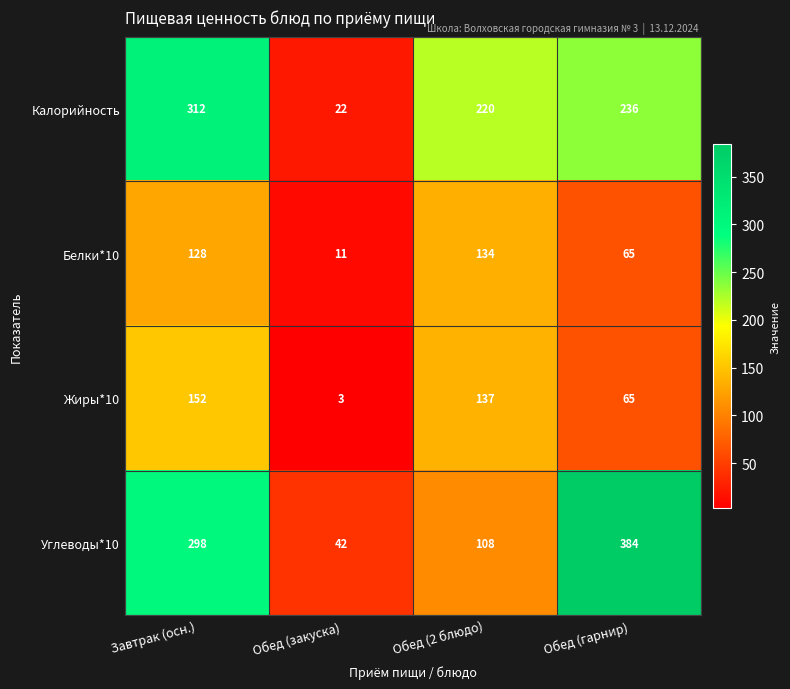

Reading right to left, list all the values displayed in this chart.

Калорийность: Обед (гарнир)=236	Обед (2 блюдо)=220	Обед (закуска)=22	Завтрак (осн.)=312
Белки*10: Обед (гарнир)=65	Обед (2 блюдо)=134	Обед (закуска)=11	Завтрак (осн.)=128
Жиры*10: Обед (гарнир)=65	Обед (2 блюдо)=137	Обед (закуска)=3	Завтрак (осн.)=152
Углеводы*10: Обед (гарнир)=384	Обед (2 блюдо)=108	Обед (закуска)=42	Завтрак (осн.)=298